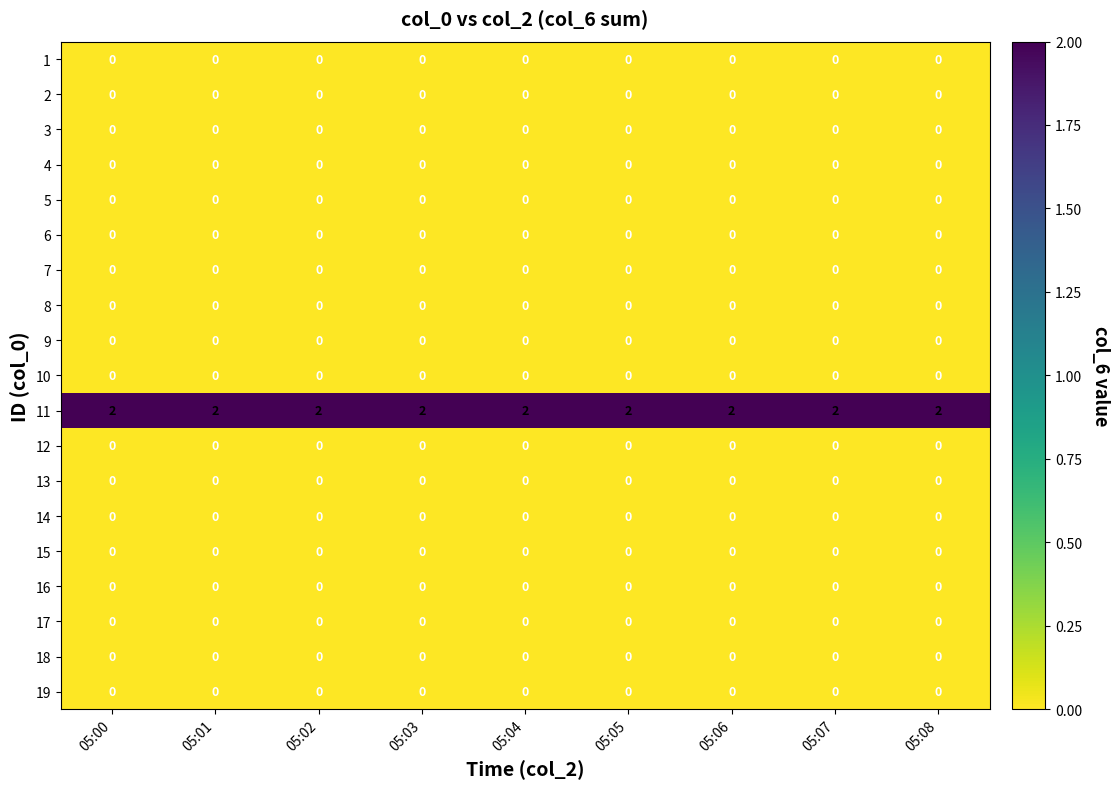

At how many categories does at least one series exceed 1?

9